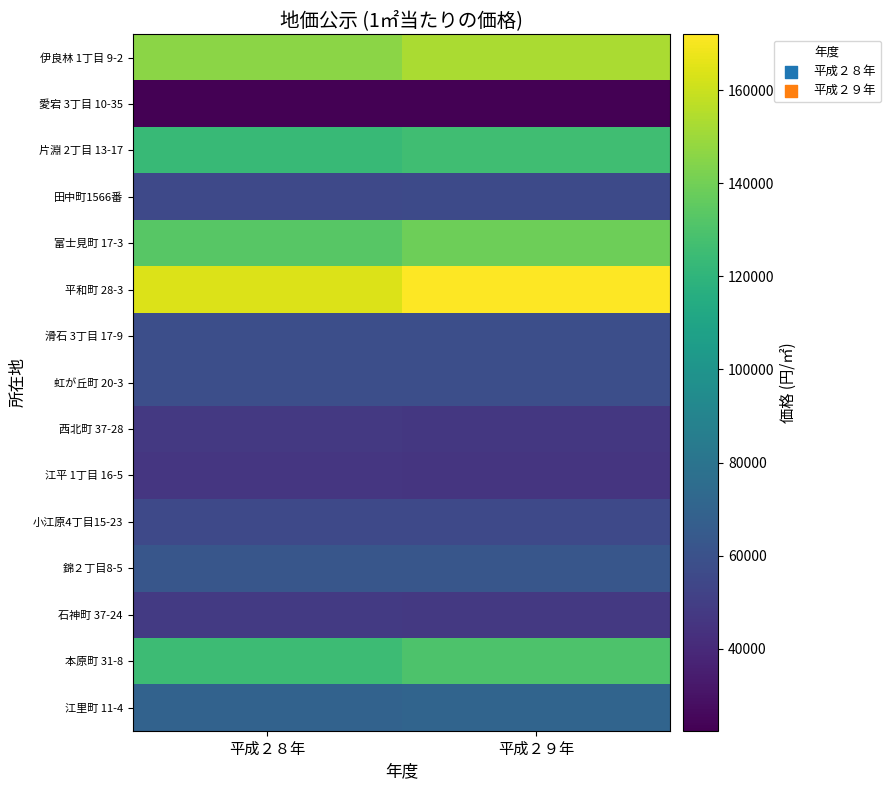

Which category has the highest value across all series?

平成２９年